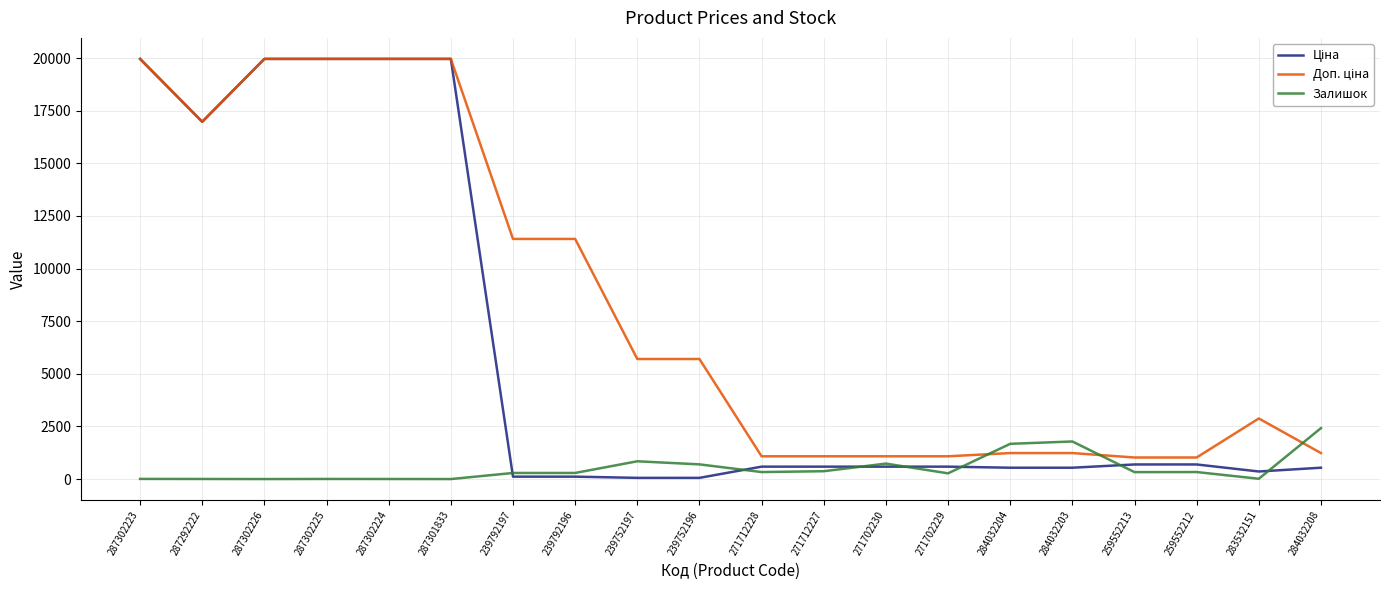

The Залишок series shows 0.0 at 287302226. True or false?

True